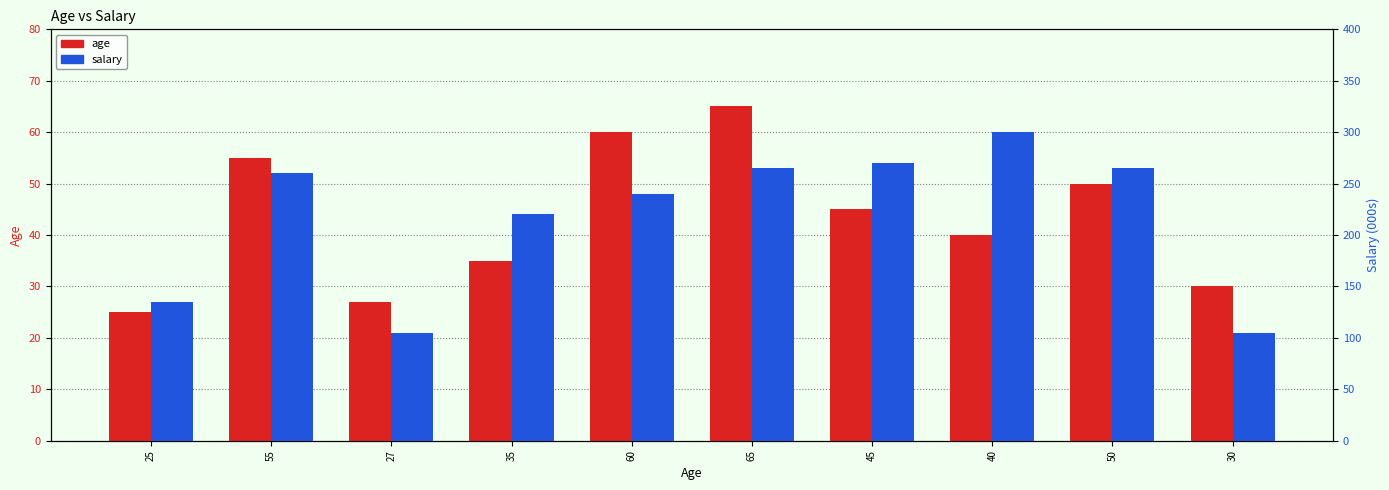

At how many categories does at least one series exceed 49?

10